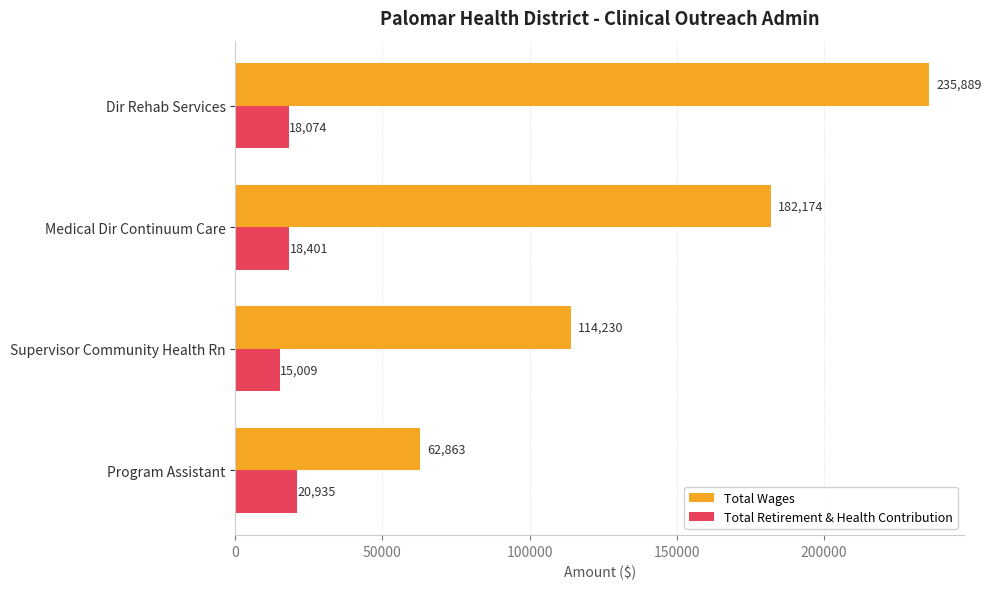

What is the minimum value for Total Wages?

62863